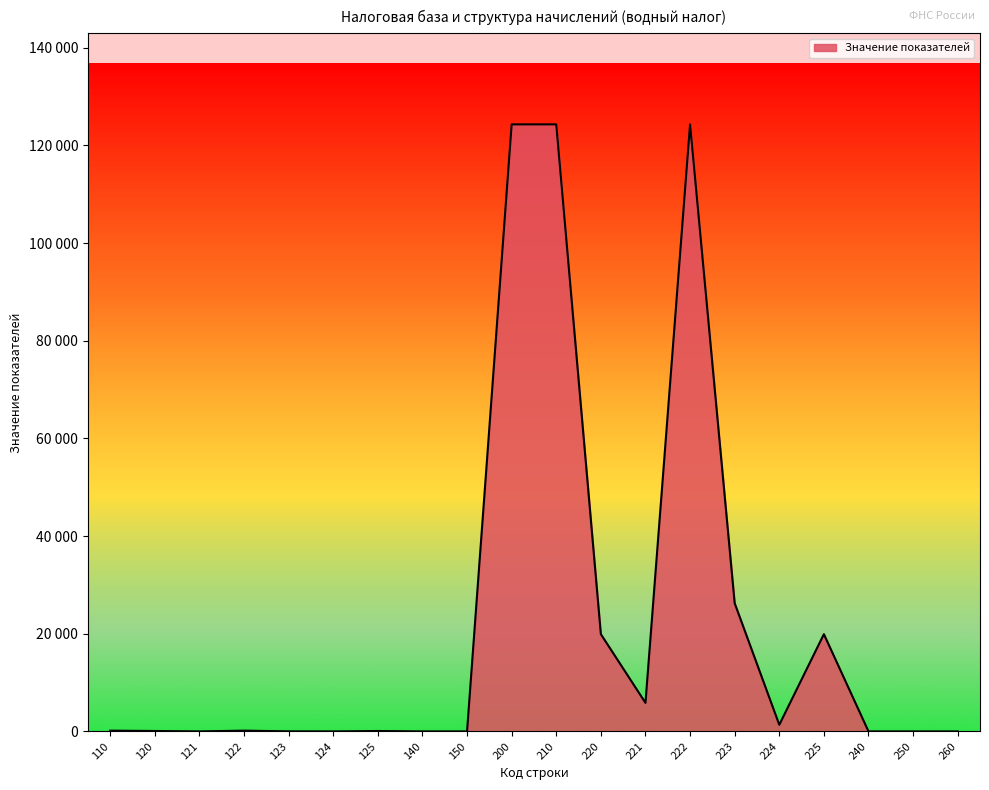

Does the chart have visible grid lines?

No